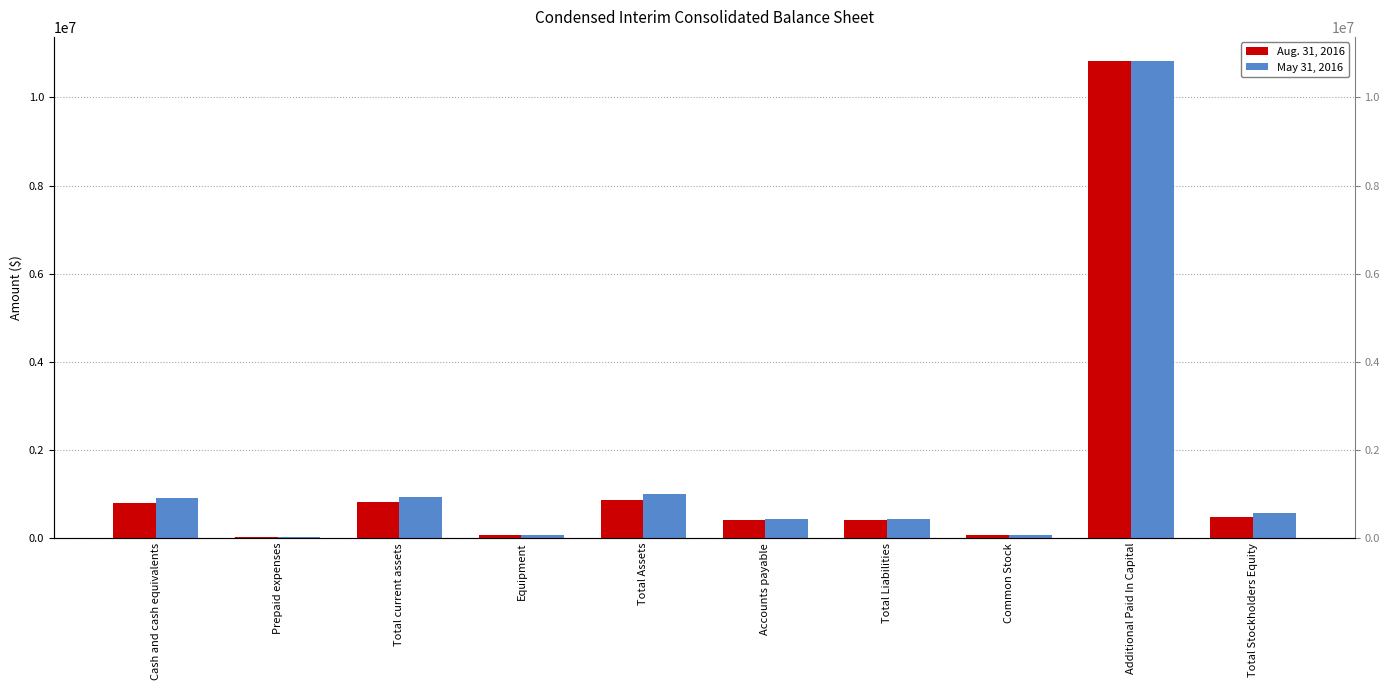

List the labels in order of Aug. 31, 2016 value, largest first.

Additional Paid In Capital, Total Assets, Total current assets, Cash and cash equivalents, Total Stockholders Equity, Accounts payable, Total Liabilities, Common Stock, Equipment, Prepaid expenses